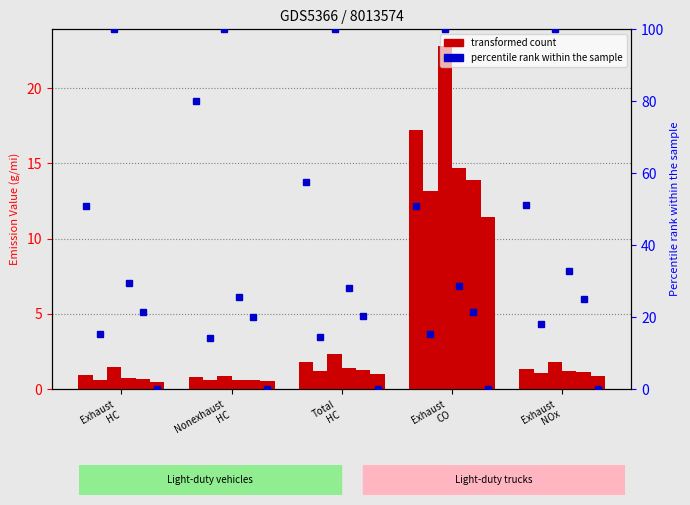

Are the bars grouped side by side (vs. stacked)?

Yes